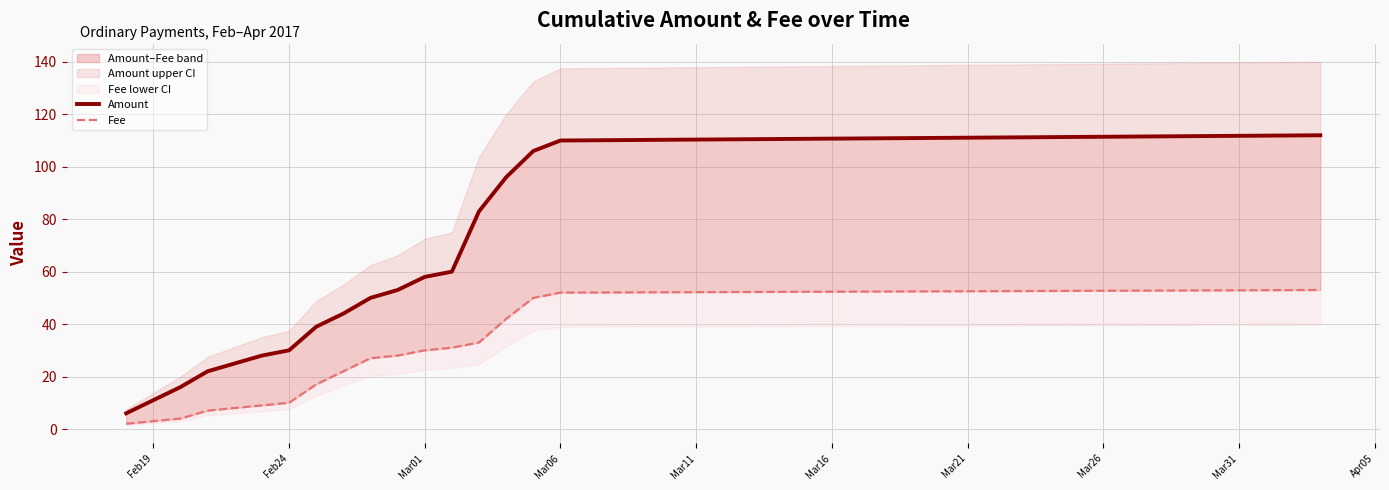

True or false: Amount and Fee intersect in this chart.

False